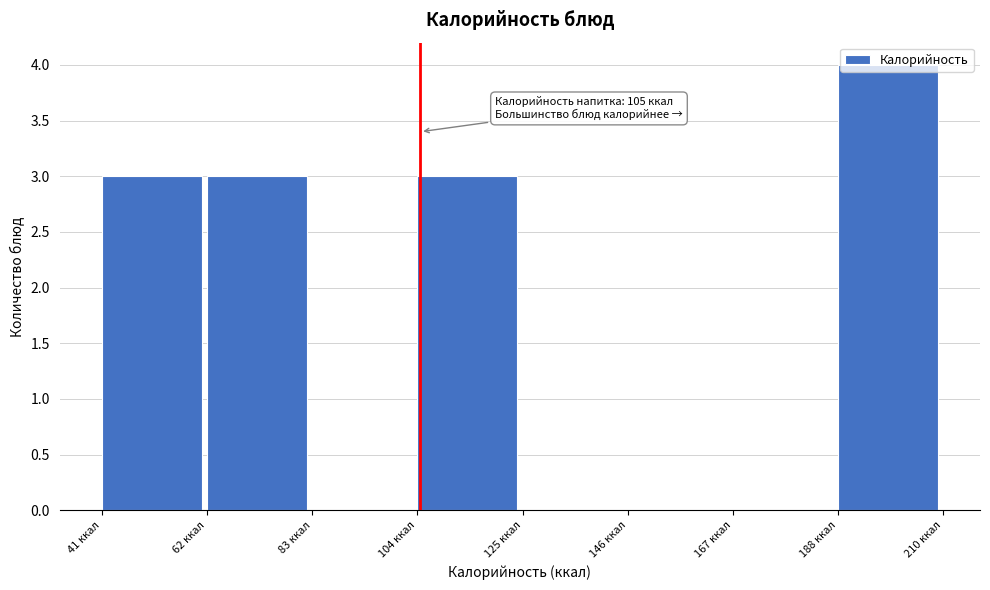

Over which range of the x-axis is the bar tallest?

190 to 210